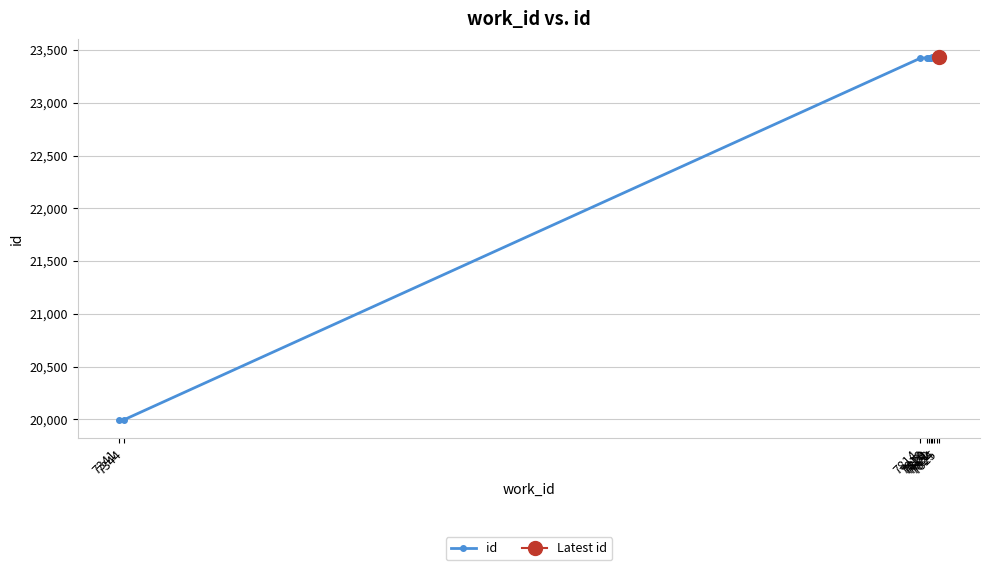

What is the average value?

22742